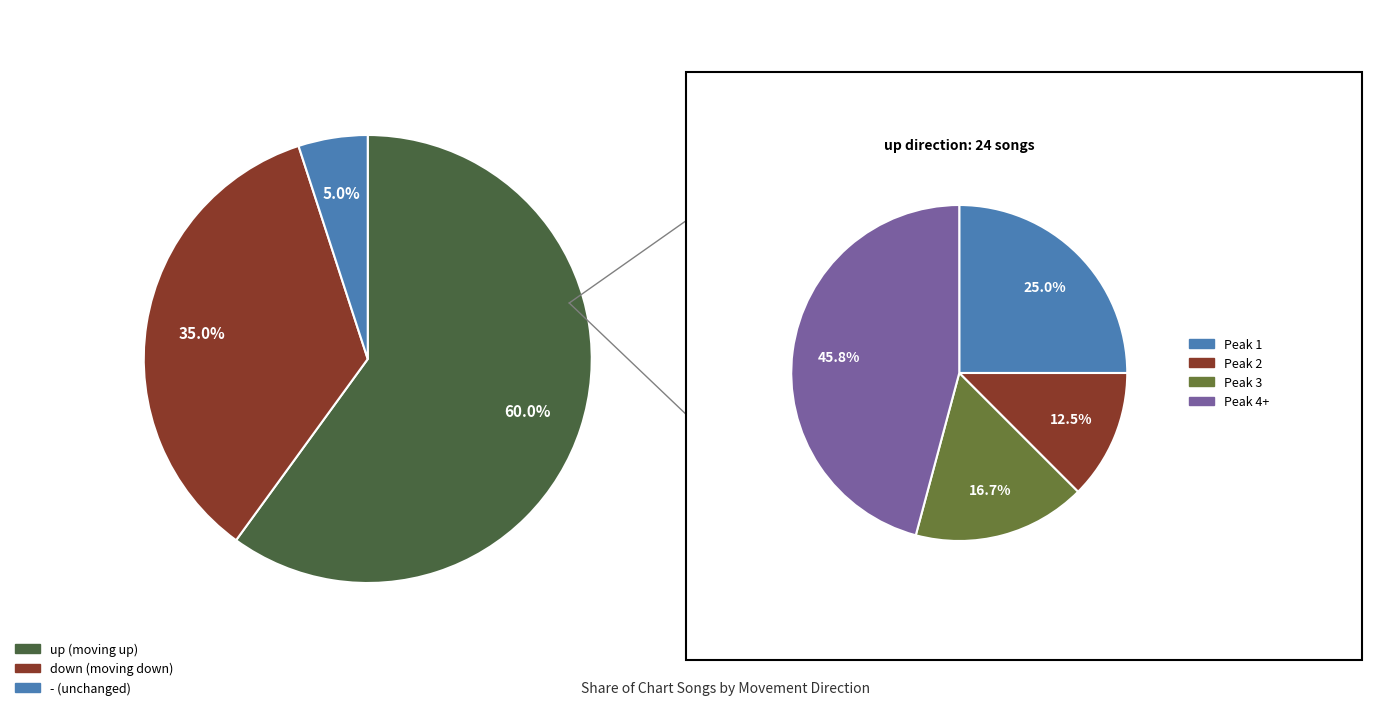

To the nearest percent, what is the combined percentage of down and up?

95%